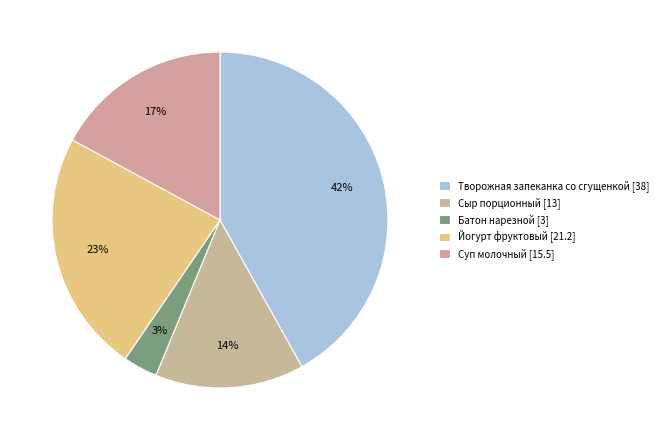

Approximately how many times larger is the value at Сыр порционный compared to Творожная запеканка со сгущенкой?

0.3